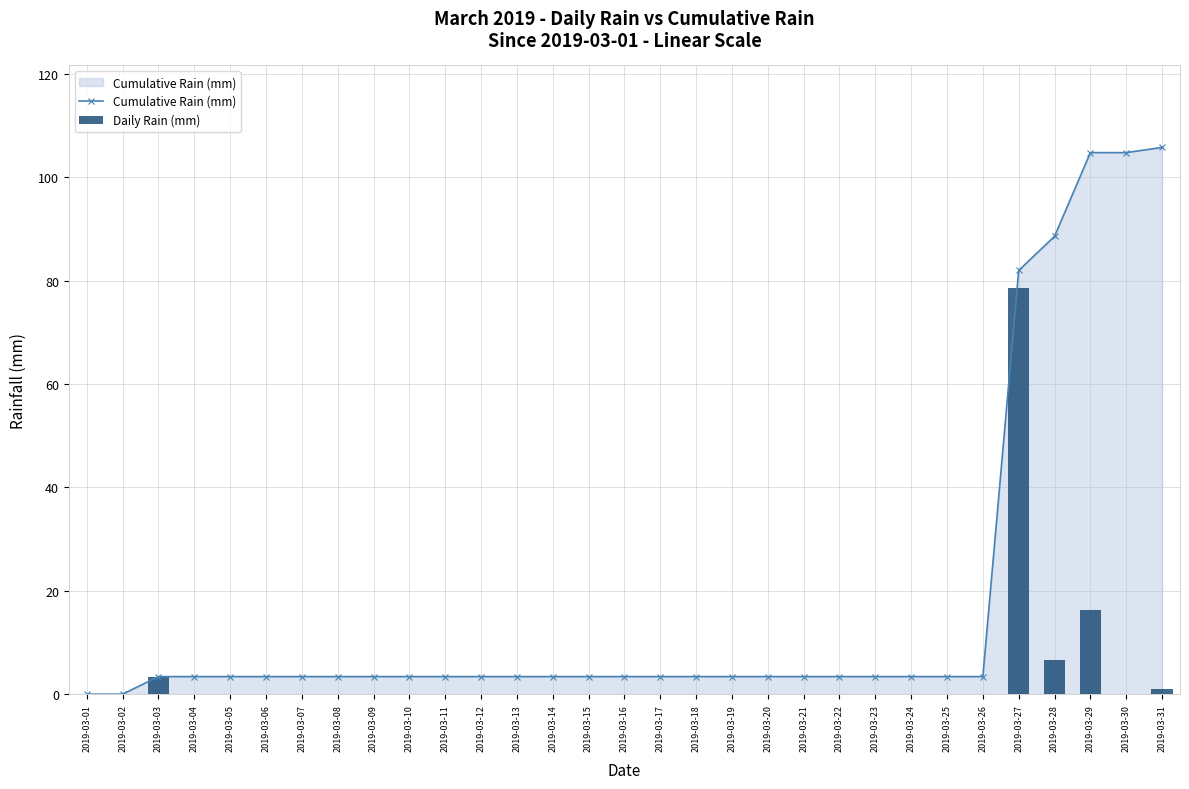

What is the total value across all series at 2019-03-04?

3.4